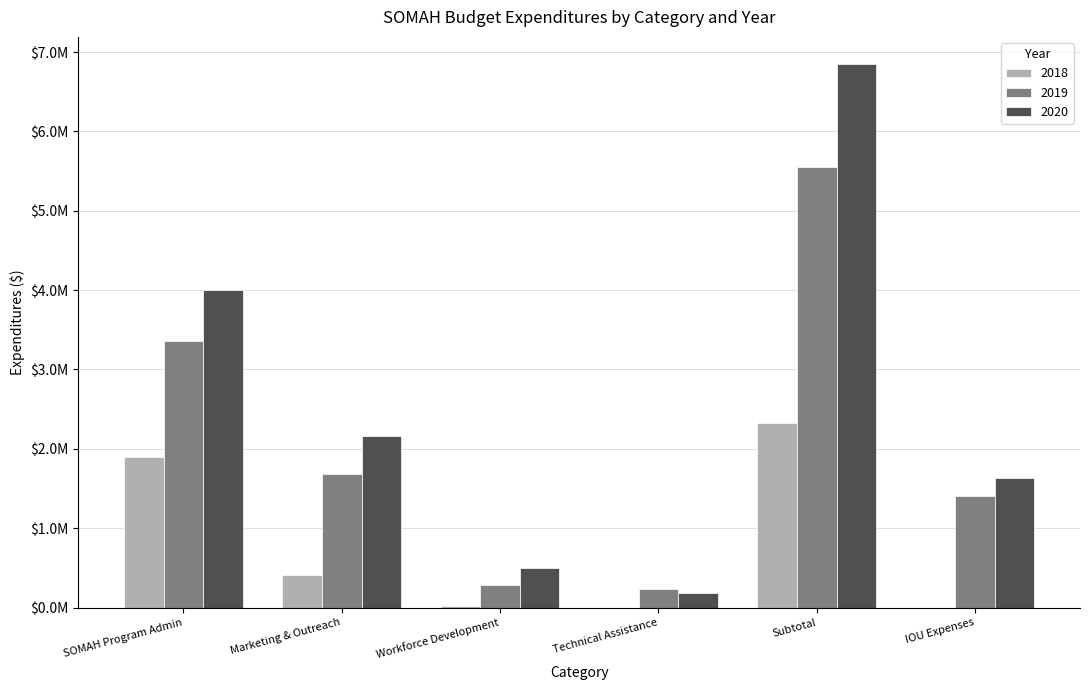

Reading left to right, what are all the values shown in this chart?

2018: SOMAH Program Admin=1896345.1	Marketing & Outreach=412041.0	Workforce Development=22049.5	Technical Assistance=0.0	Subtotal=2330435.6	IOU Expenses=0.0
2019: SOMAH Program Admin=3361236.0	Marketing & Outreach=1681468.4	Workforce Development=282027.2	Technical Assistance=232940.6	Subtotal=5557672.2	IOU Expenses=1410785.0
2020: SOMAH Program Admin=4007466.7	Marketing & Outreach=2158198.0	Workforce Development=497326.7	Technical Assistance=186594.2	Subtotal=6849585.7	IOU Expenses=1631647.3